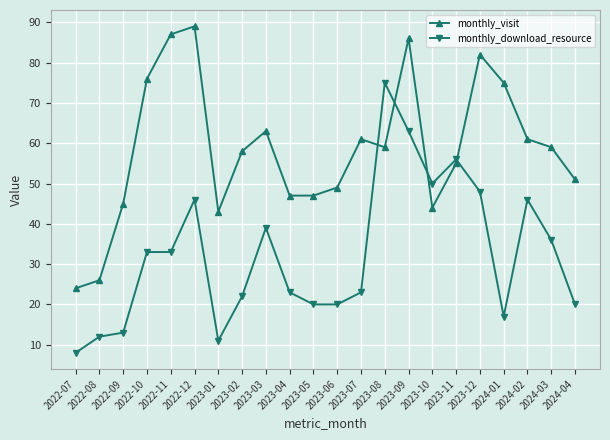

Does the chart have visible grid lines?

Yes